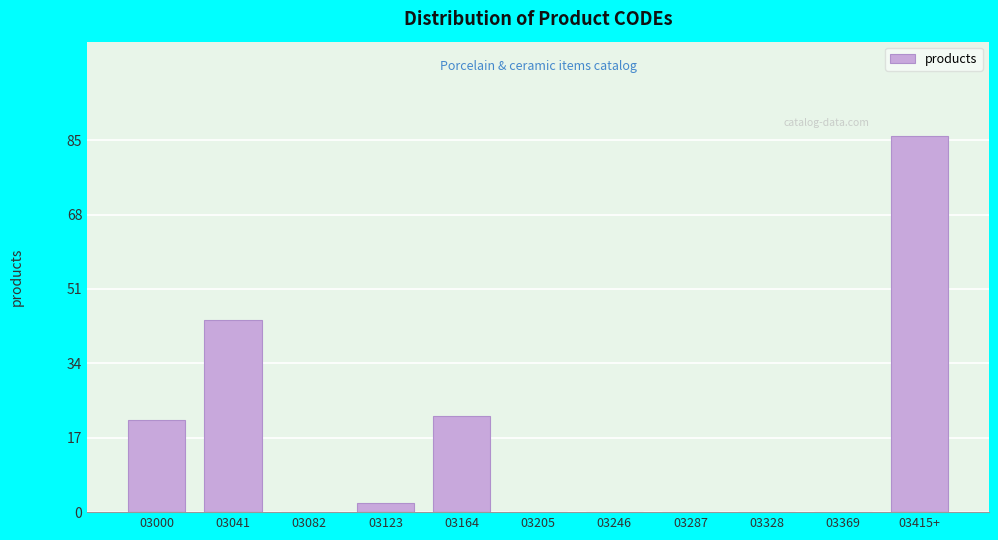

Reading left to right, transcribe all the data shown in this chart.

03000=21	03041=44	03082=0	03123=2	03164=22	03205=0	03246=0	03287=0	03328=0	03369=0	03415+=86